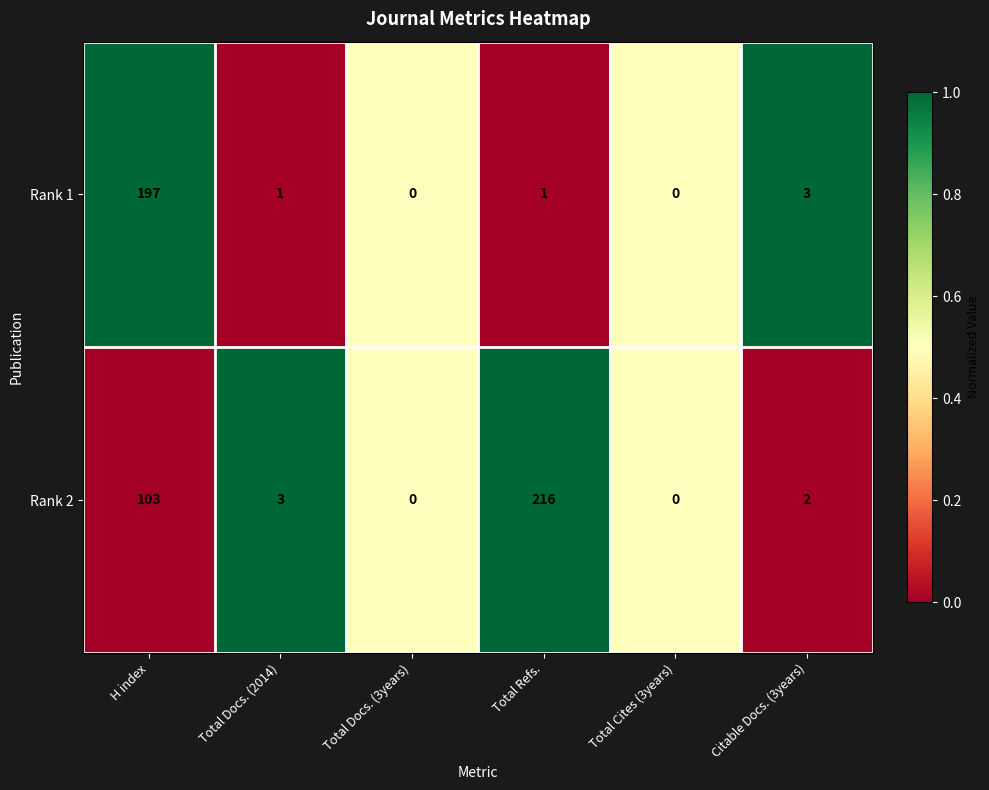

Is it true that Rank 1 equals 2 at Citable Docs. (3years)?

False